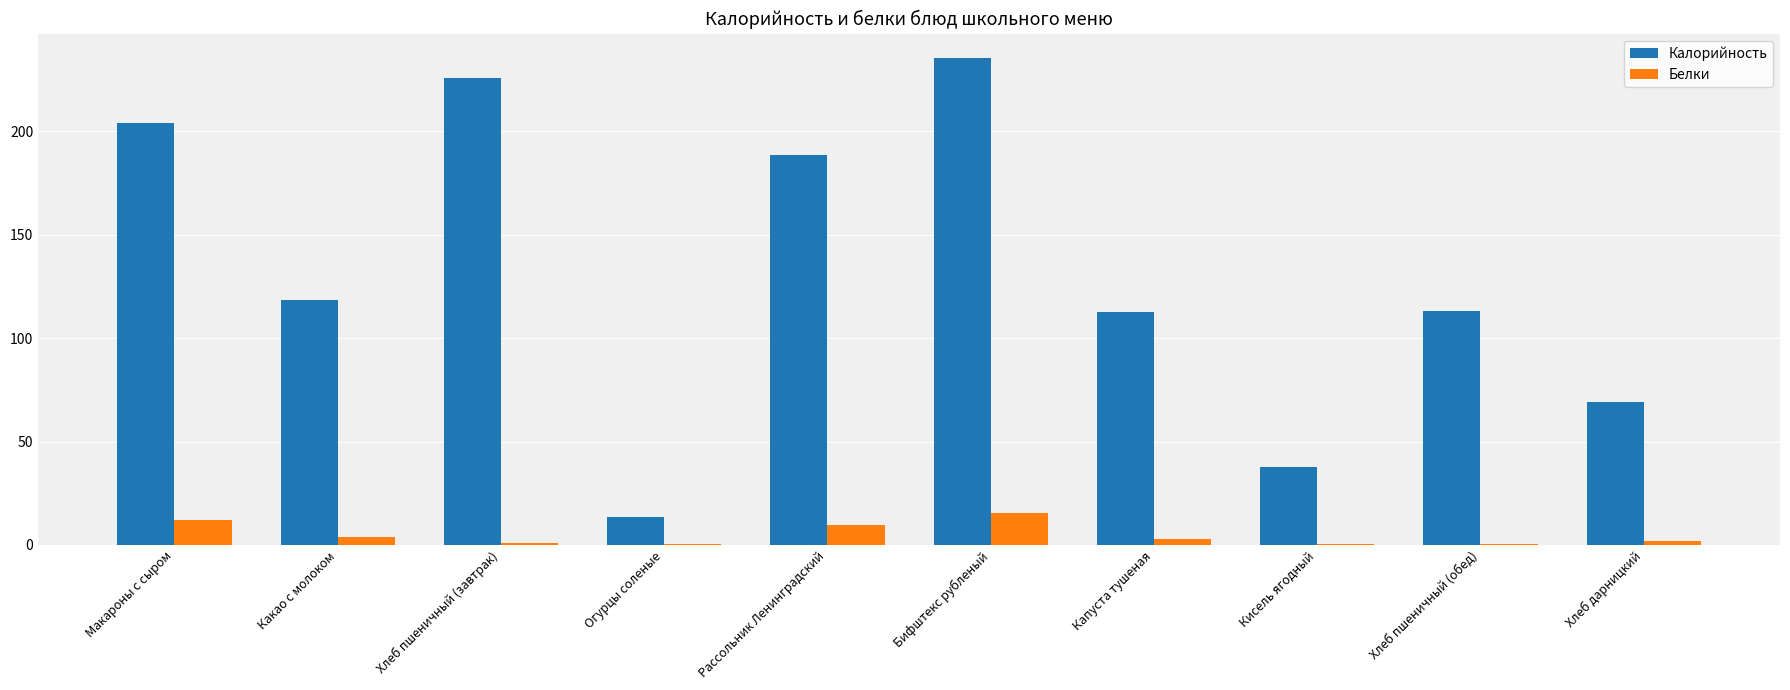

At which label is Калорийность closest to 124?

Какао с молоком